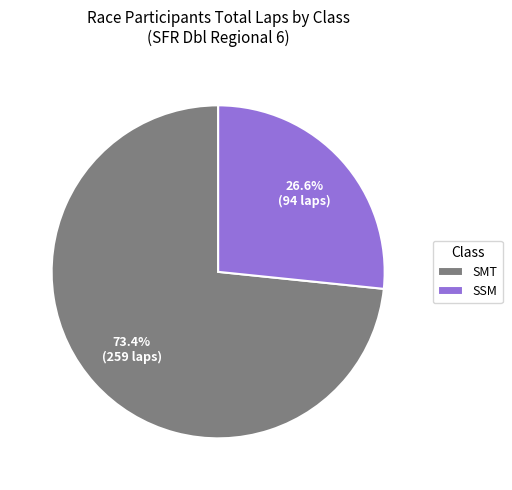

Do SSM and SMT together represent more than half of the pie?

Yes